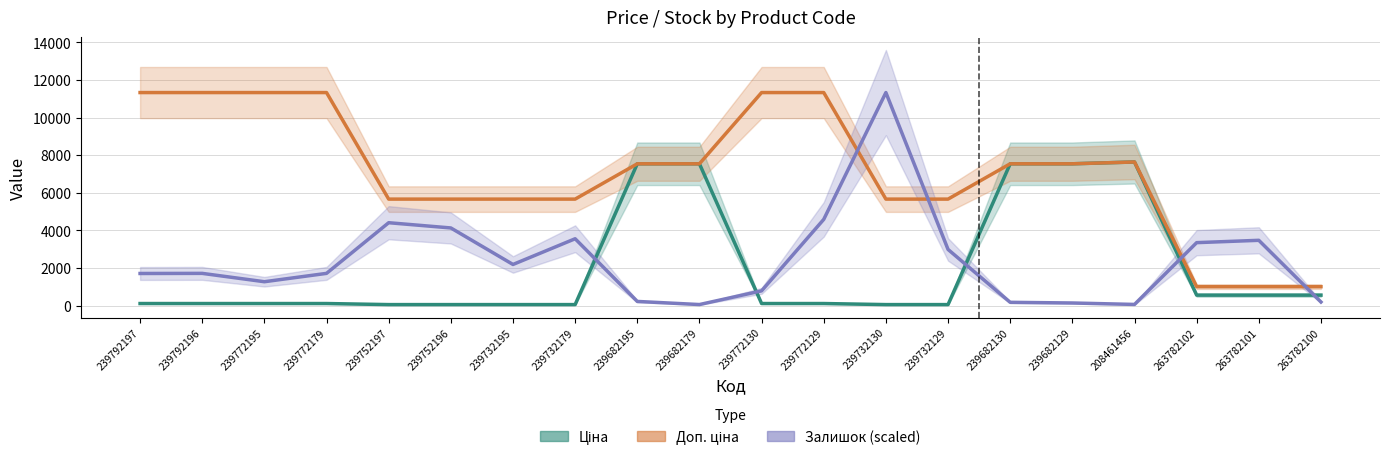

What is the difference between the highest and lowest values at 239792196?

11220.7